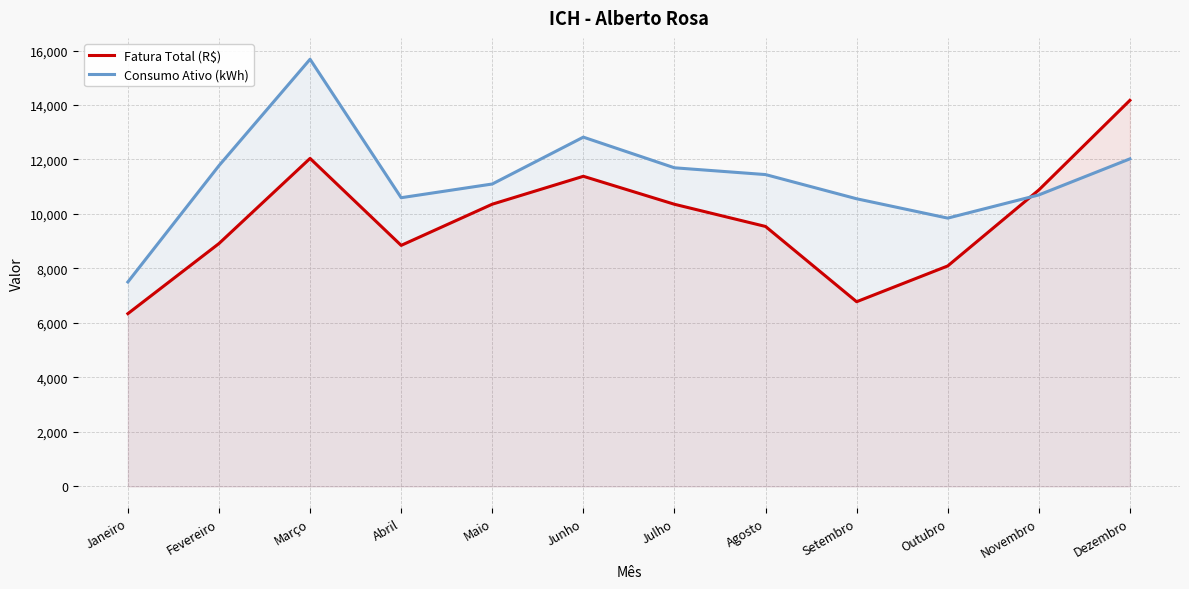

Which series has the widest spread of values?

Consumo Ativo (kWh)